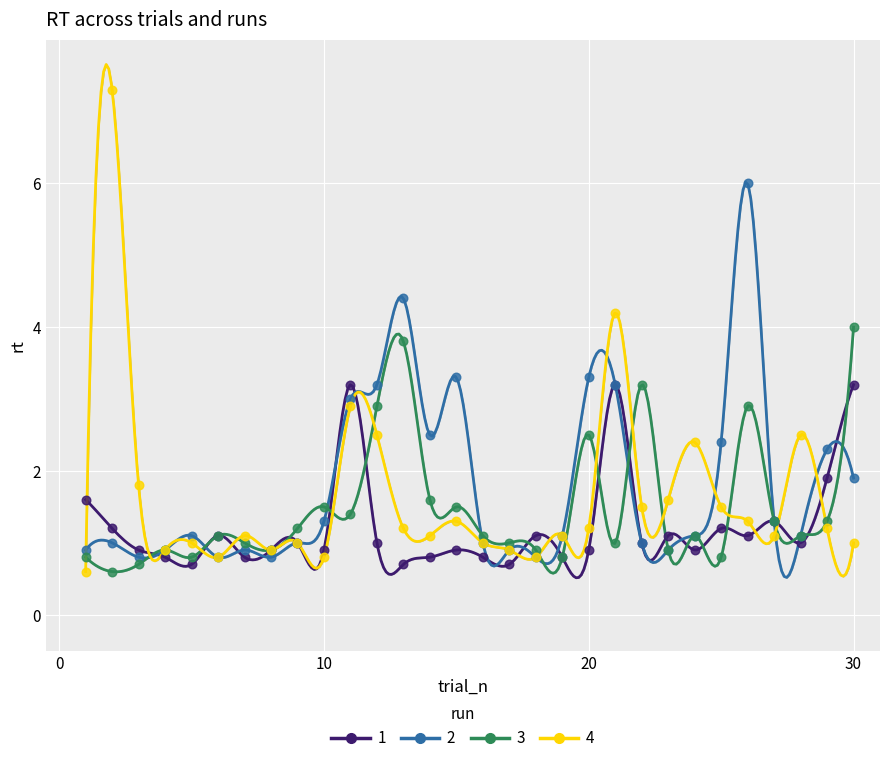

Which series contains the highest Y value?

4